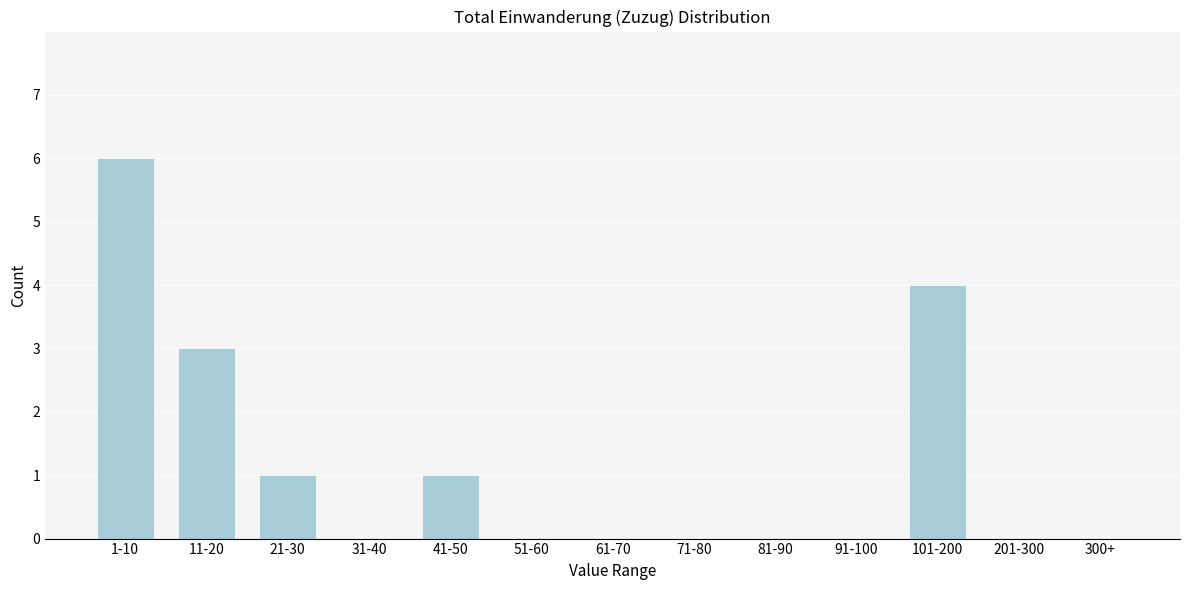

Reading left to right, what are all the values shown in this chart?

1-10=6	11-20=3	21-30=1	31-40=0	41-50=1	51-60=0	61-70=0	71-80=0	81-90=0	91-100=0	101-200=4	201-300=0	300+=0